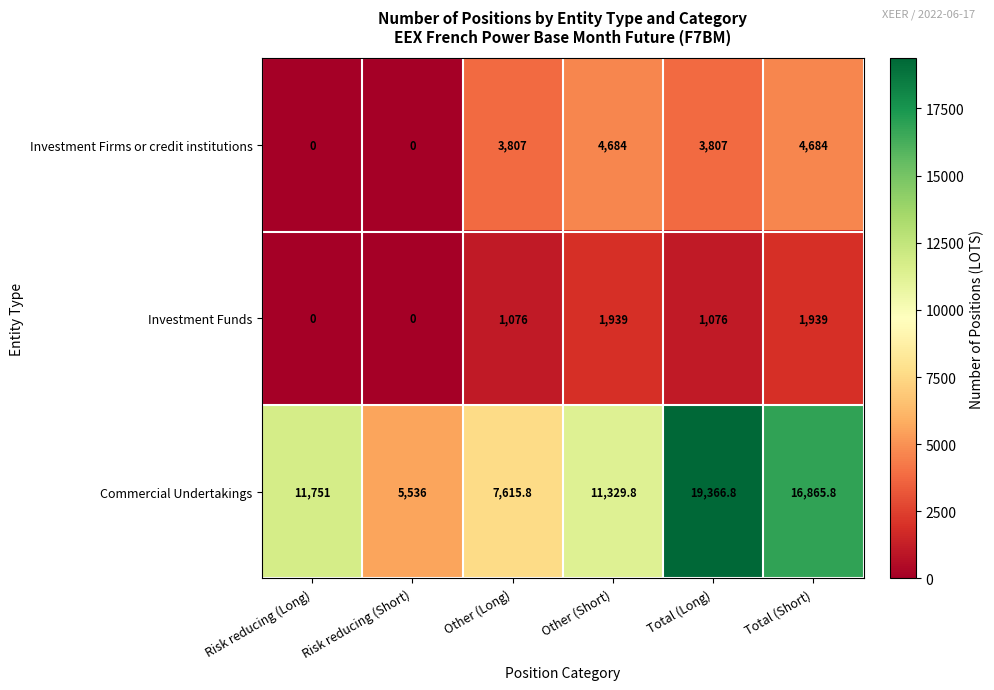

What is the sum of all Investment Funds values?

6030.0